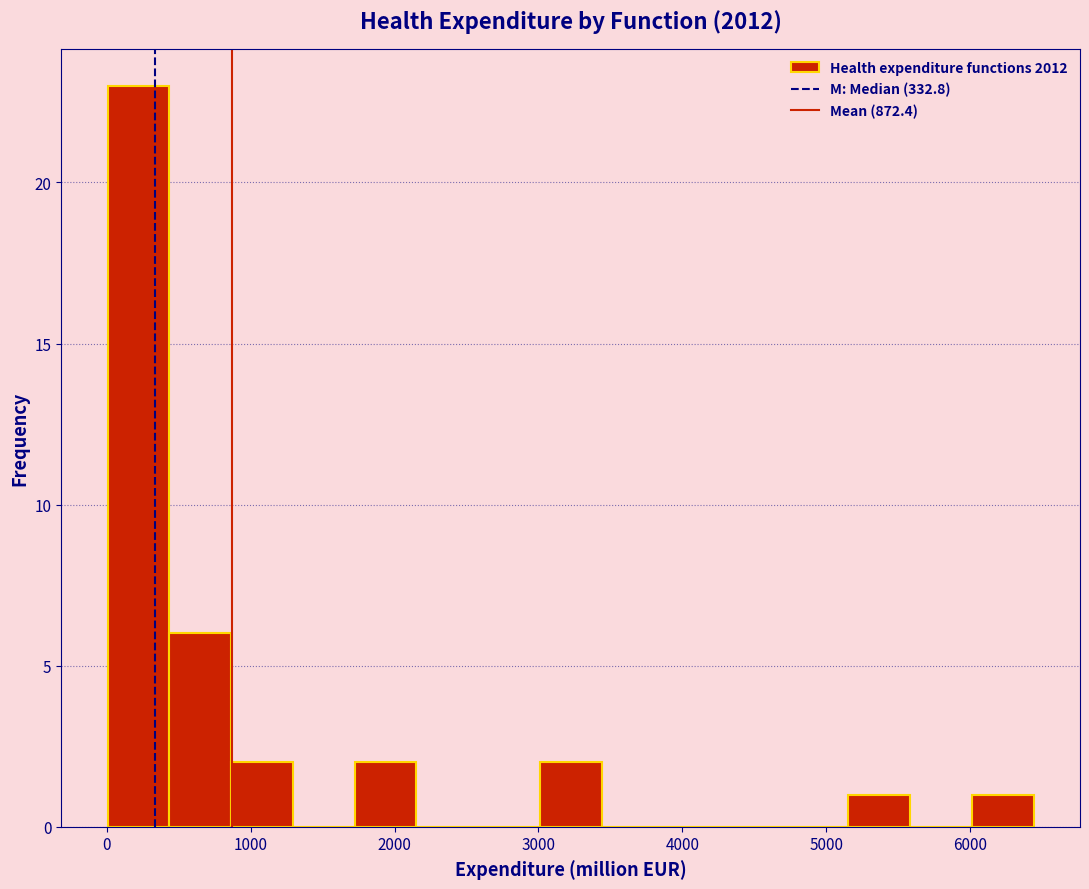

Reading left to right, transcribe this chart: for each bar, give the range it covers on the x-axis and its height. Neither the bar edges nor the heights are printed on the chart, so give them approximately, as read against the axes.

0 to 400: 23
400 to 900: 6
900 to 1300: 2
1300 to 1700: 0
1700 to 2200: 2
2200 to 2600: 0
2600 to 3000: 0
3000 to 3400: 2
3400 to 3900: 0
3900 to 4300: 0
4300 to 4700: 0
4700 to 5200: 0
5200 to 5600: 1
5600 to 6000: 0
6000 to 6400: 1